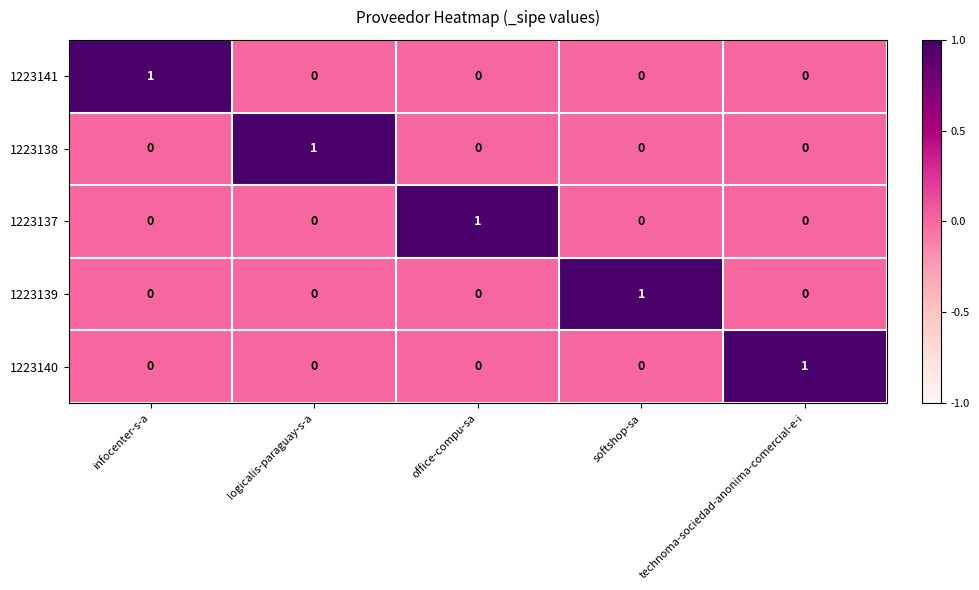

Count the 1223140 values in the range 0 to 1.

5